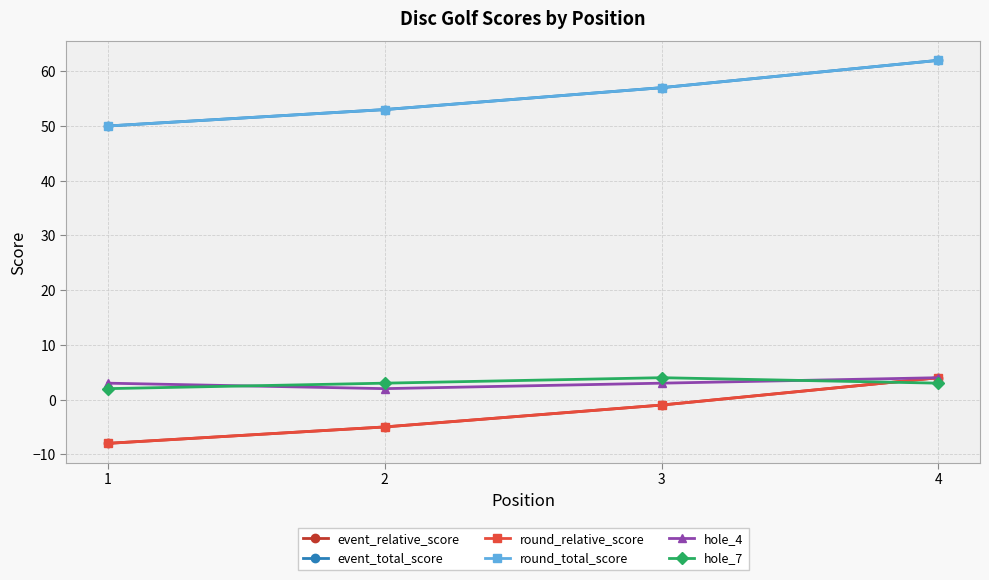

Does the chart have visible grid lines?

Yes